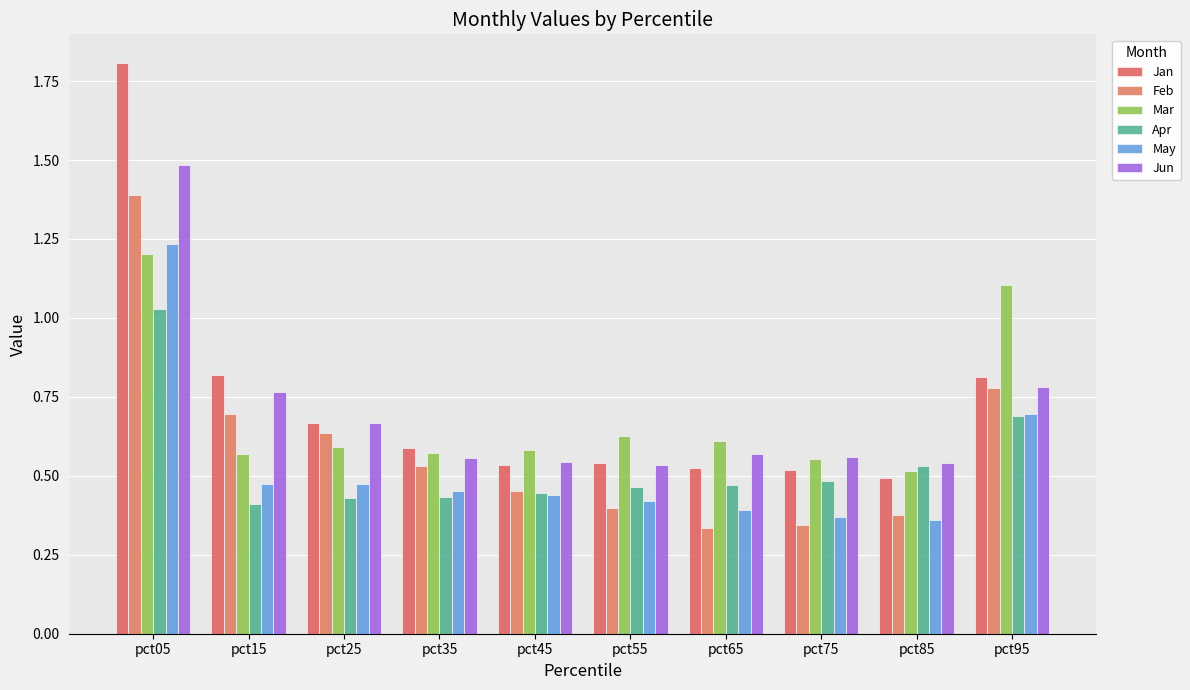

Between pct25 and pct95, which series saw the biggest shift?

Mar